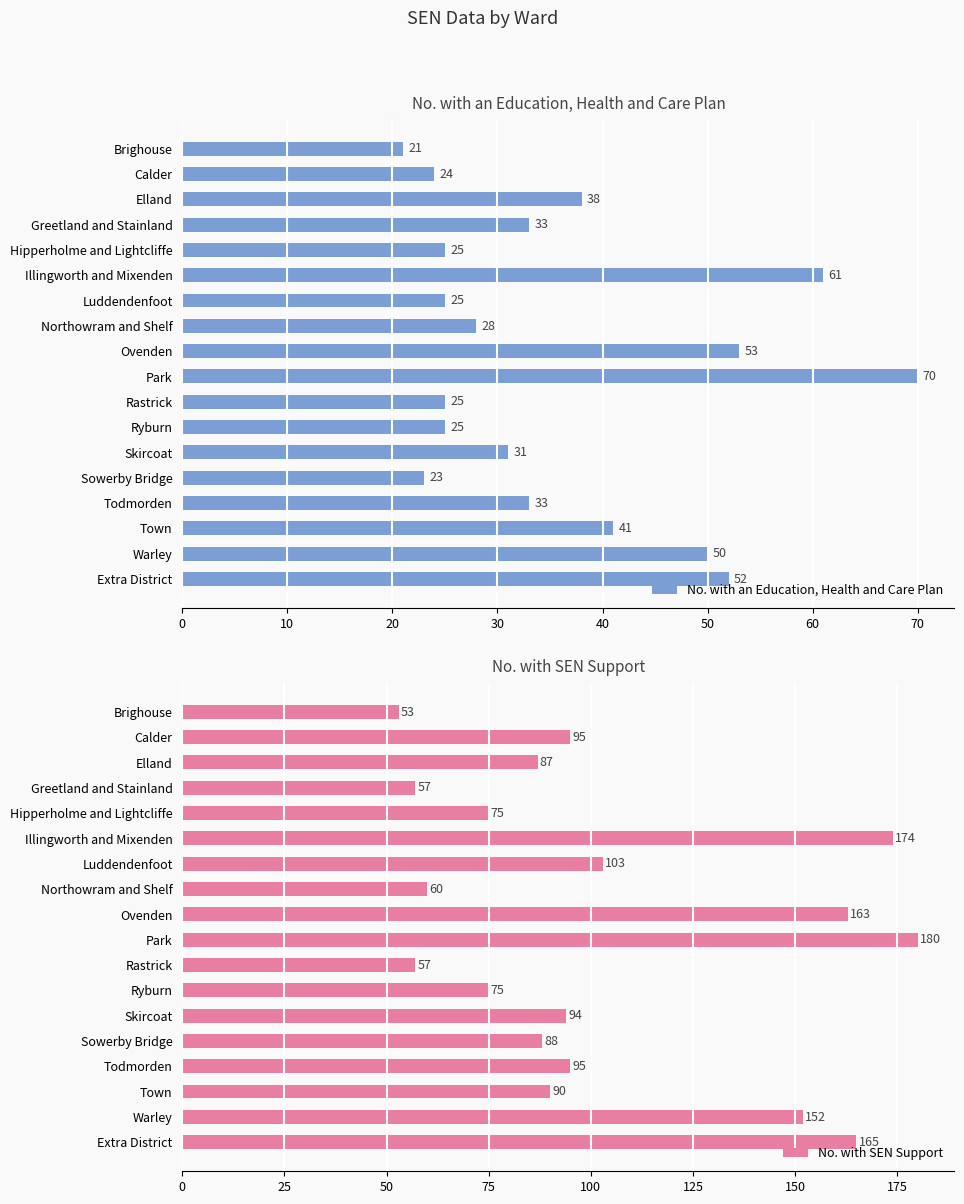

Reading left to right, extract all data points from this chart.

No. with an Education, Health and Care Plan: 21	24	38	33	25	61	25	28	53	70	25	25	31	23	33	41	50	52
No. with SEN Support: 53	95	87	57	75	174	103	60	163	180	57	75	94	88	95	90	152	165